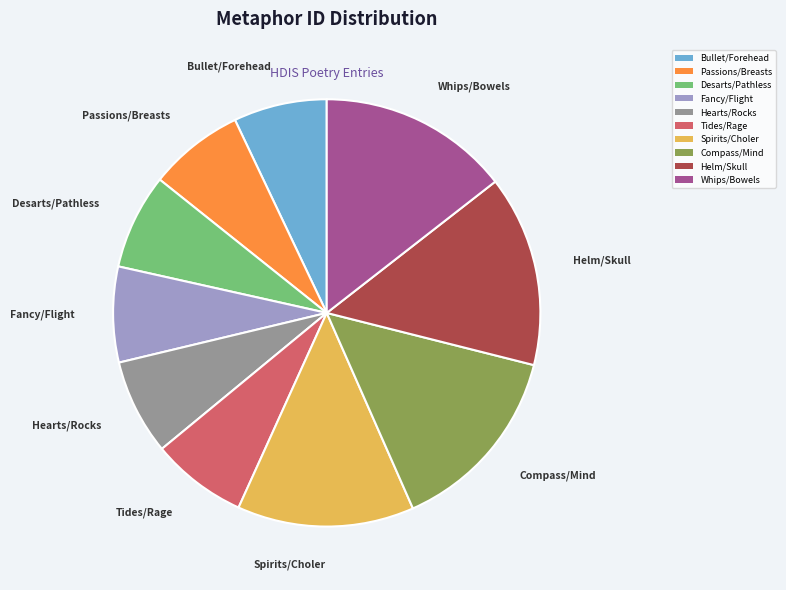

What is the ratio of the value at Spirits/Choler to the value at Whips/Bowels?

0.9